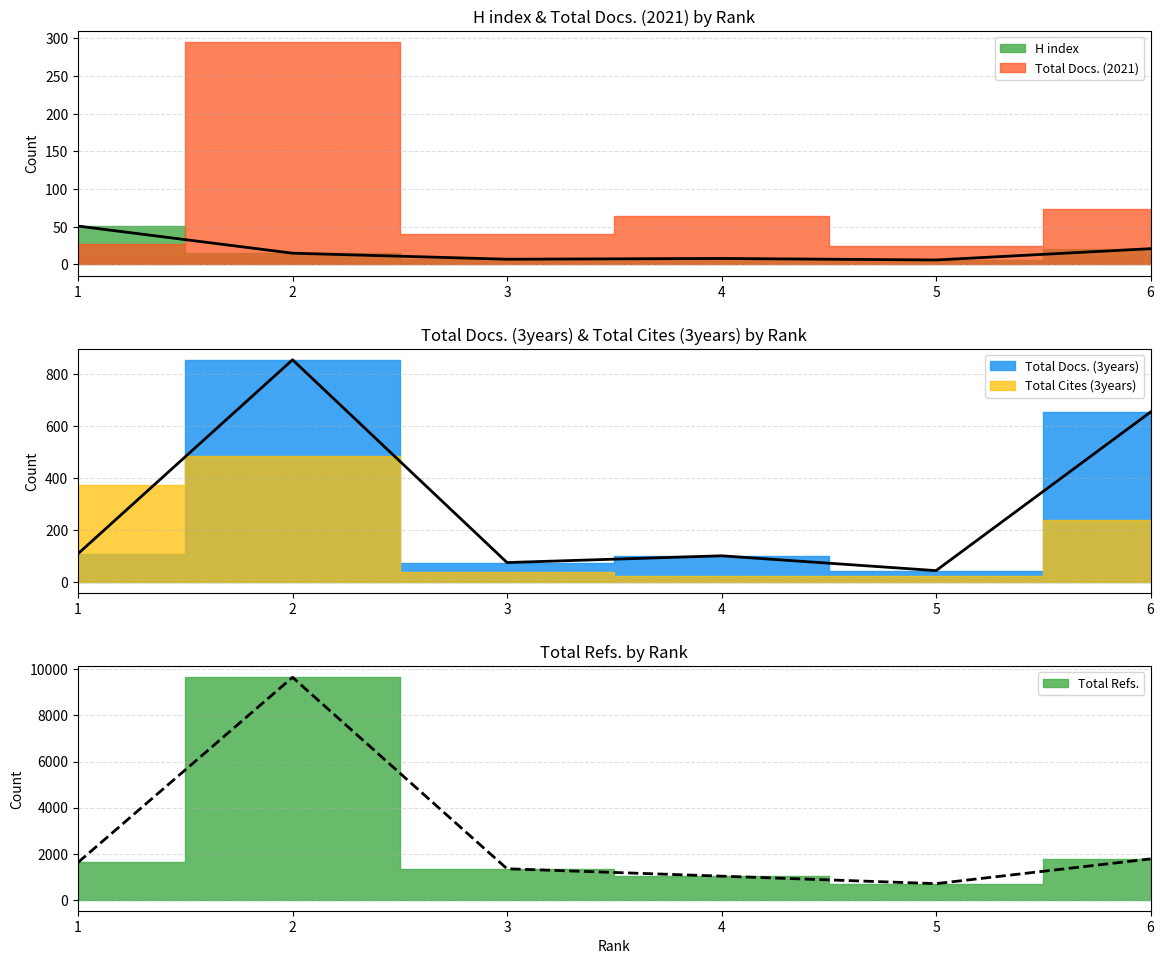

What is the difference between the highest and lowest values at 2?

9643